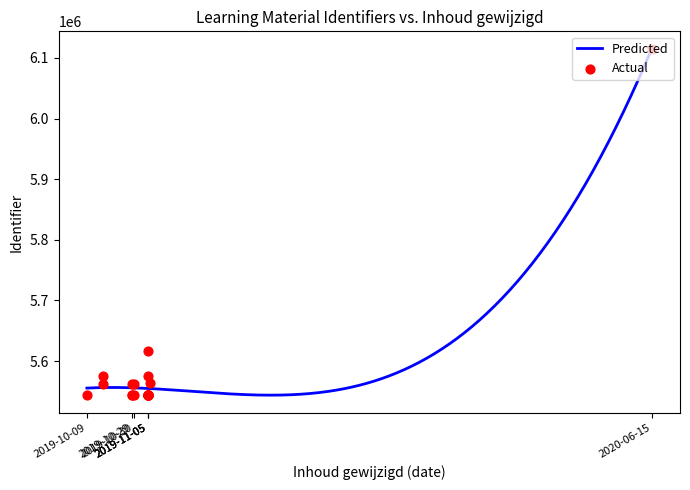

Between 2019-10-09 and 2019-10-16, which is larger?

2019-10-16